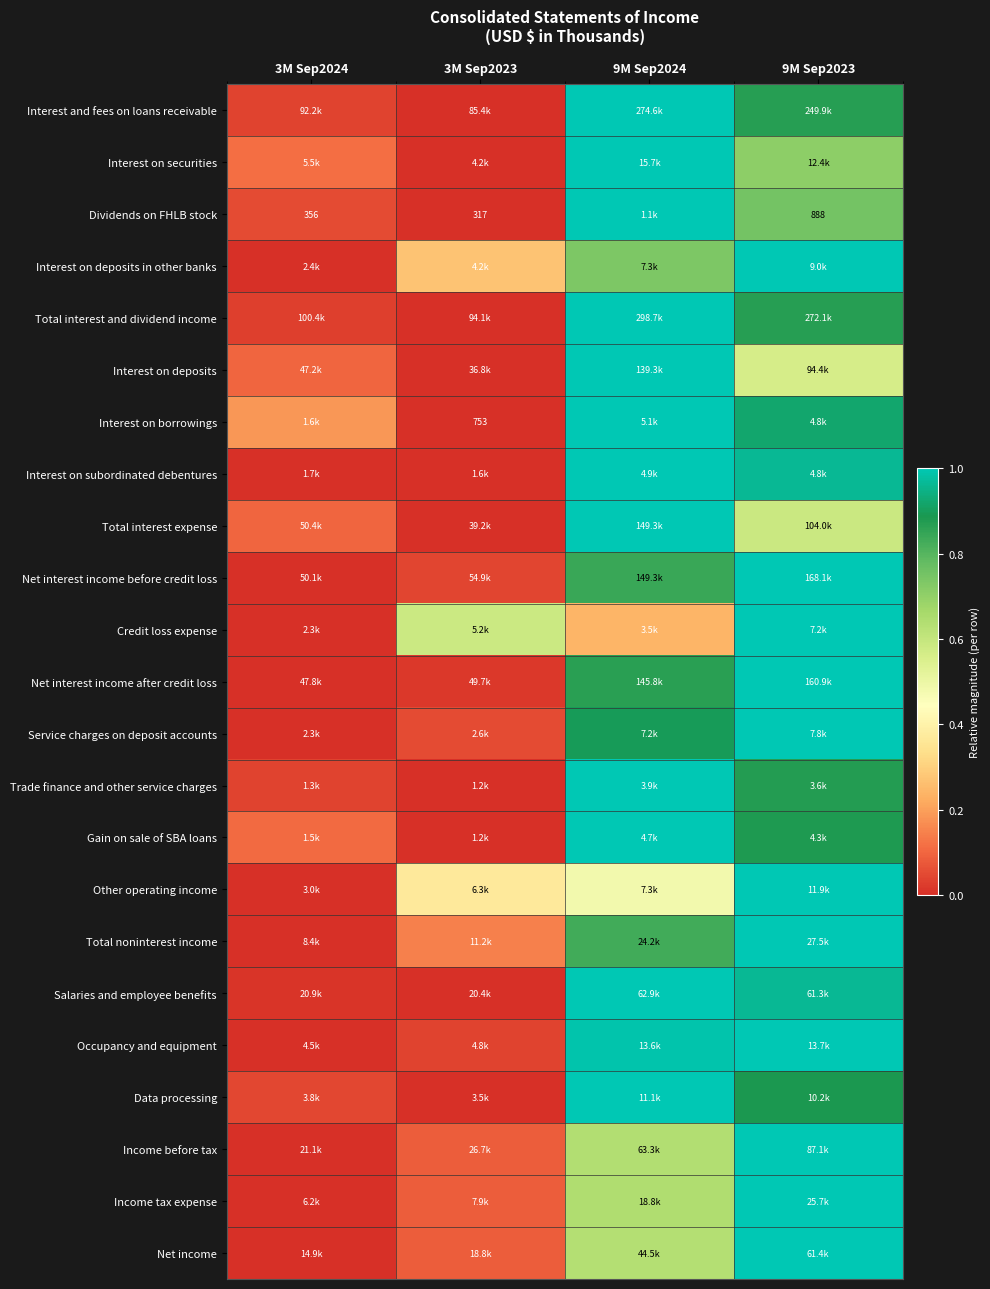

At how many categories does at least one series exceed 0?

4